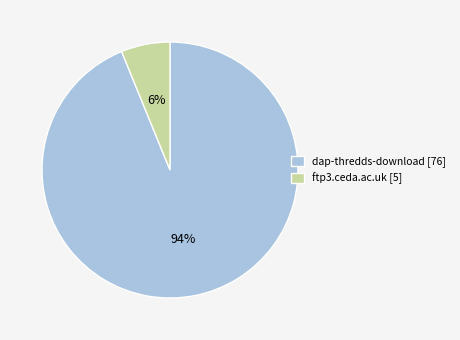

Which has a higher value, ftp3.ceda.ac.uk or dap-thredds-download?

dap-thredds-download